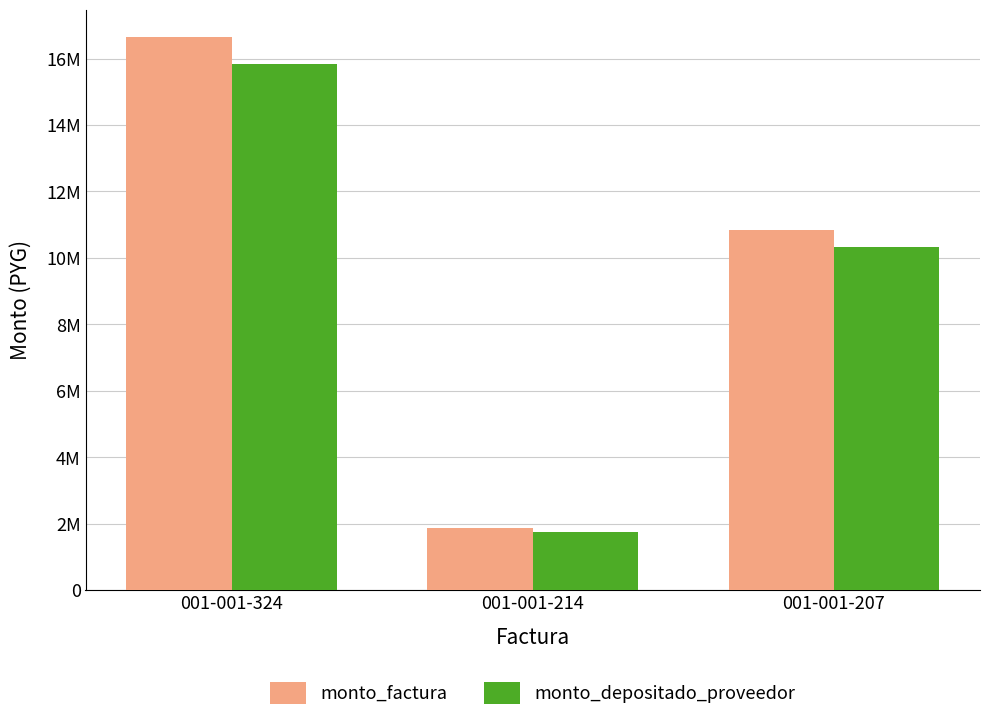

What is the difference between the monto_factura values at 001-001-324 and 001-001-207?

5792000